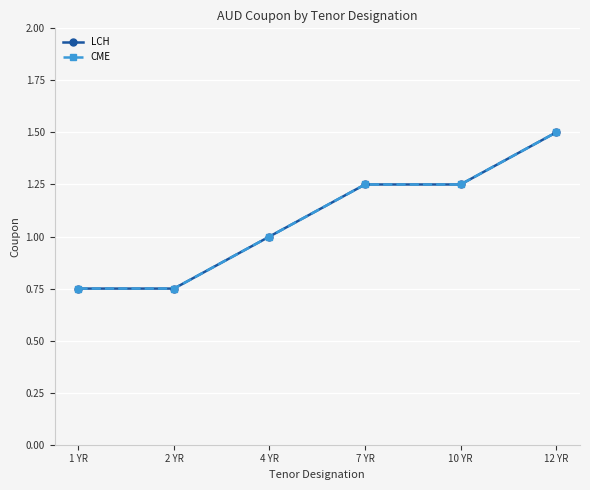

Does the chart have visible grid lines?

Yes